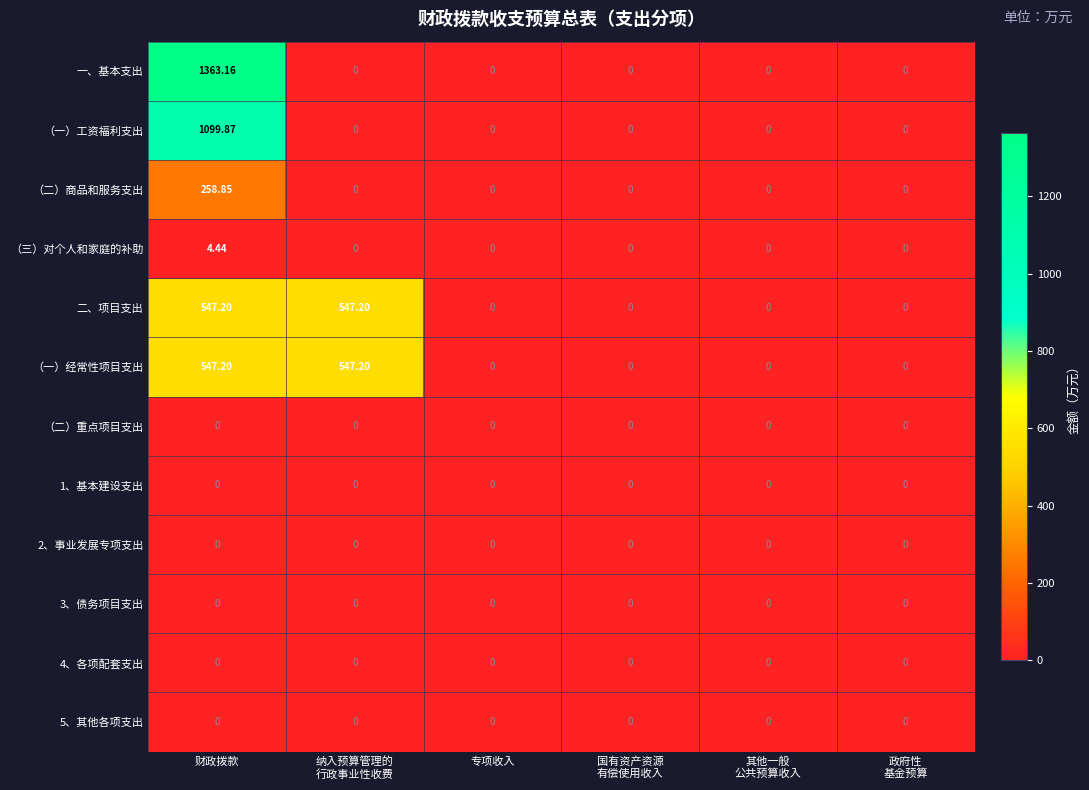

Which label corresponds to the largest value in the chart?

财政拨款